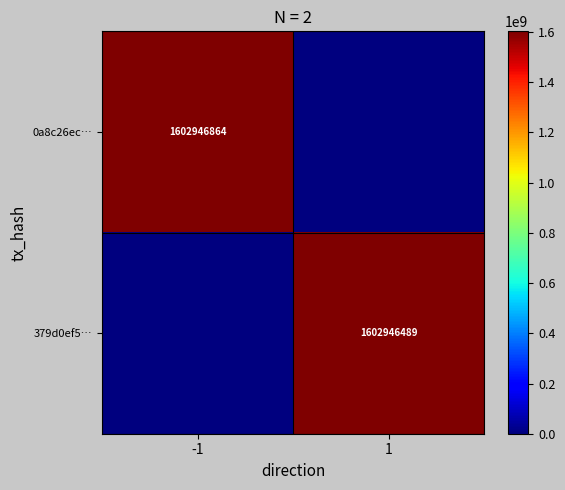

True or false: 379d0ef5… has a value of 1602946489 at 1.

True